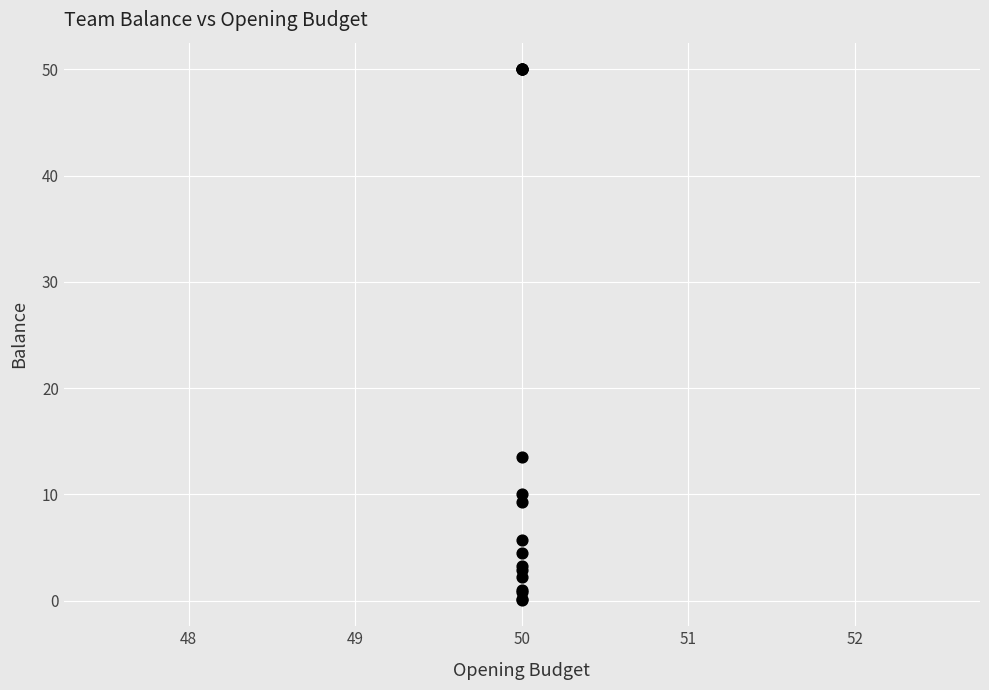

What Y value in the scatter plot is closest to 25?

13.5